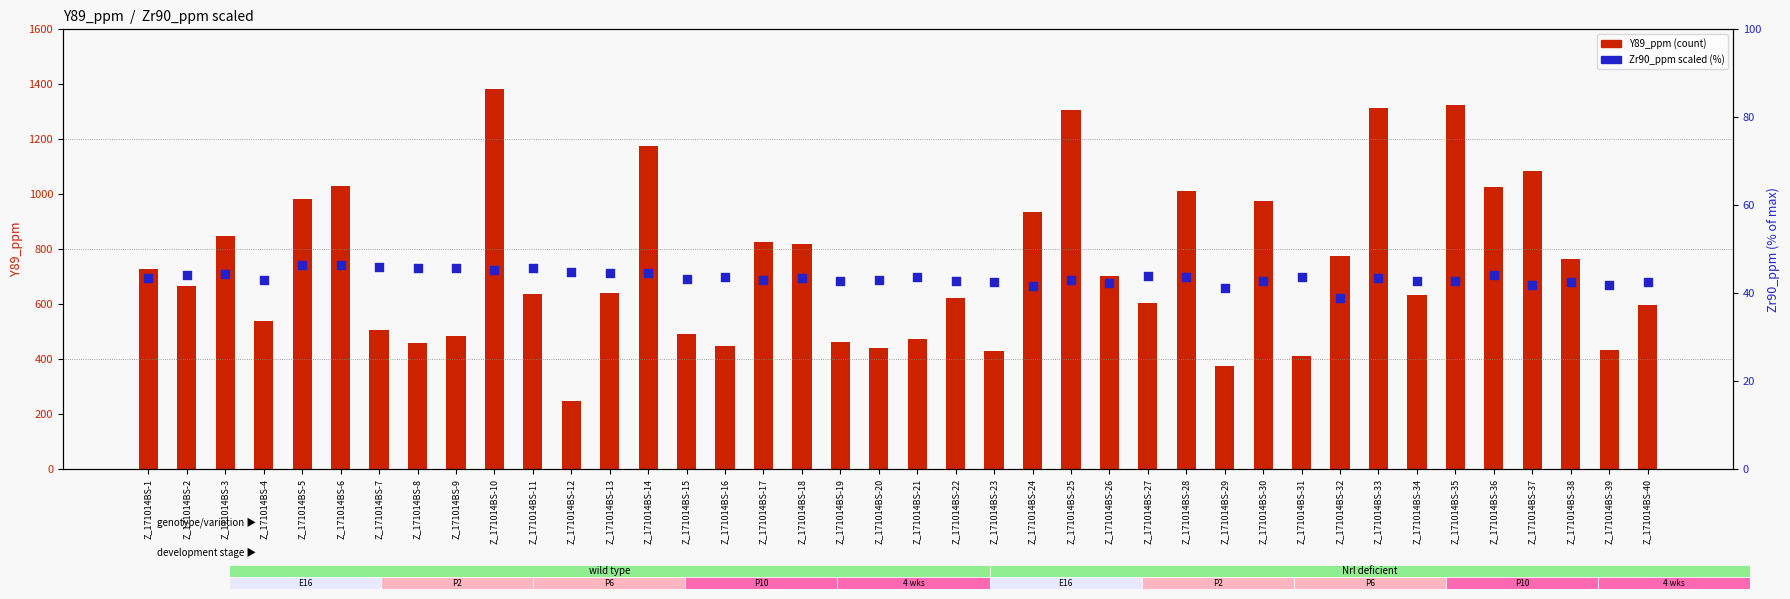

Which series contains the highest Y value?

Y89_ppm